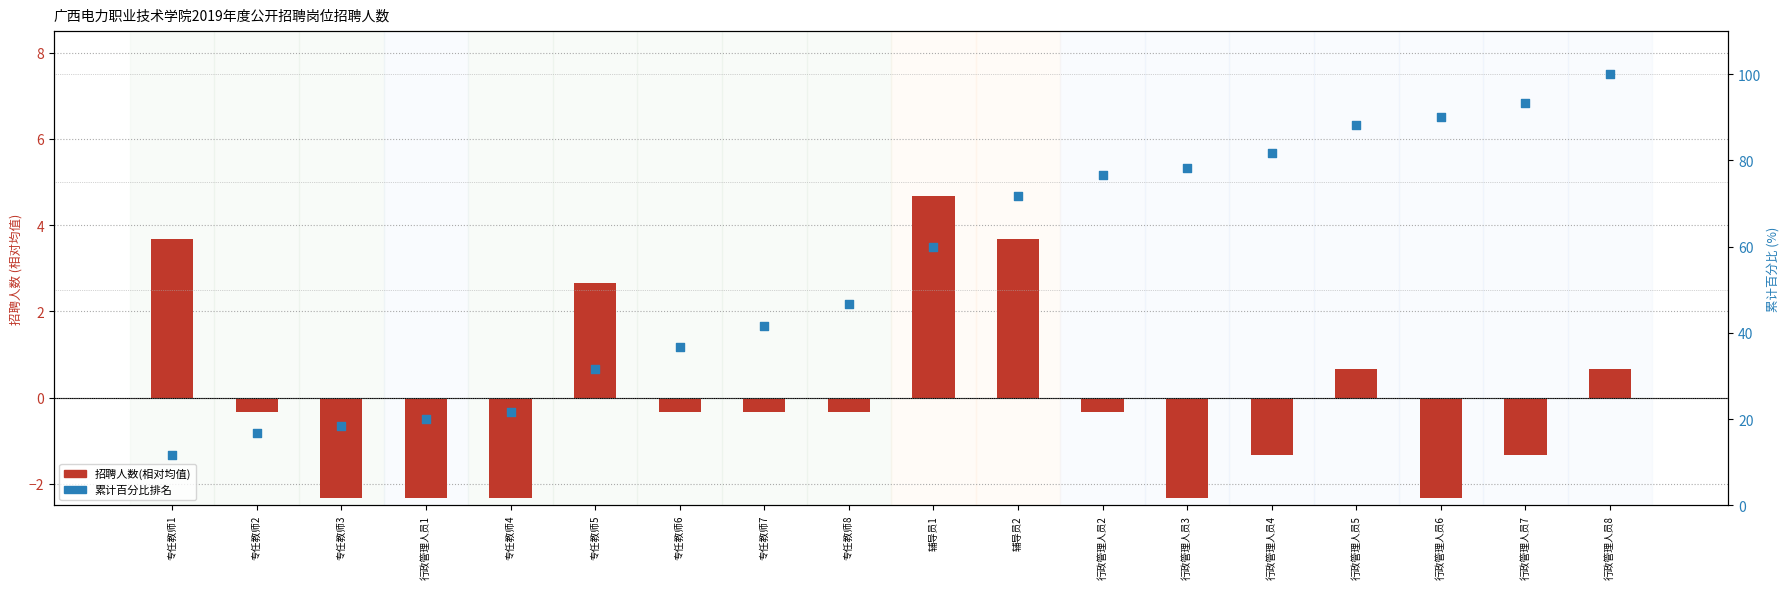

Is the value of 招聘人数(相对均值) at 行政管理人员6 greater than the value of 累计百分比排名 at 行政管理人员3?

No